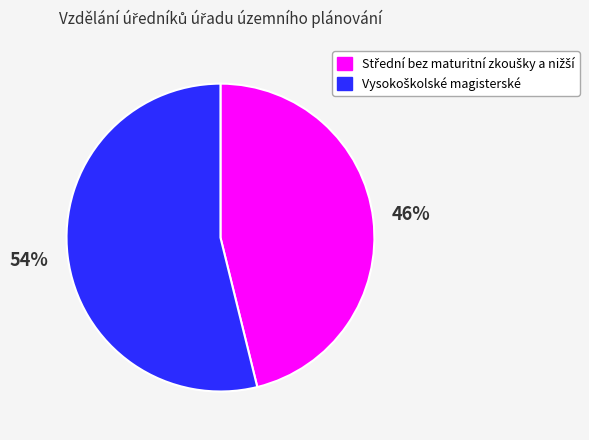

To the nearest percent, what is the difference between the largest and smallest slice percentages?

8%